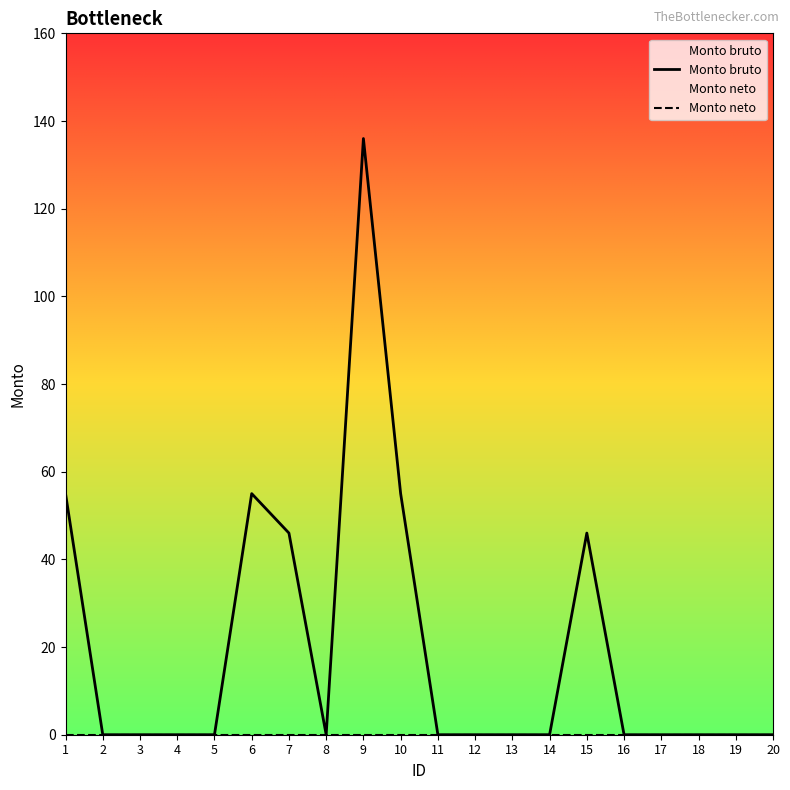

List the labels in order of Monto bruto value, smallest first.

2, 3, 4, 5, 8, 11, 12, 13, 14, 16, 17, 18, 19, 20, 7, 15, 1, 6, 10, 9